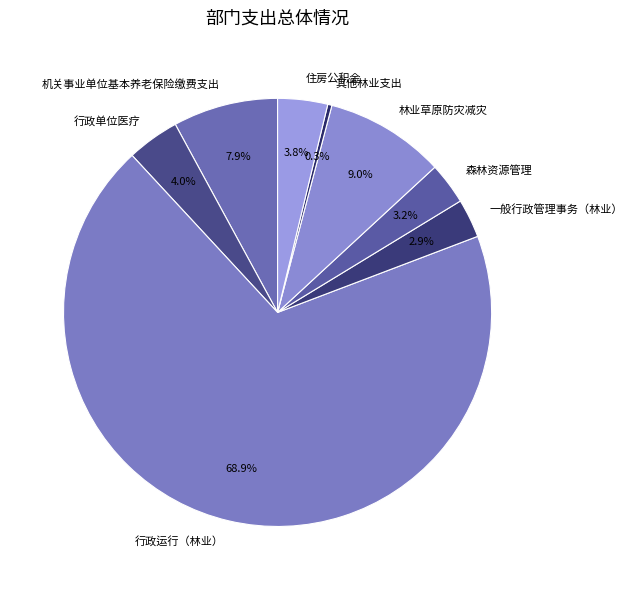

Which slice is the largest?

行政运行（林业）